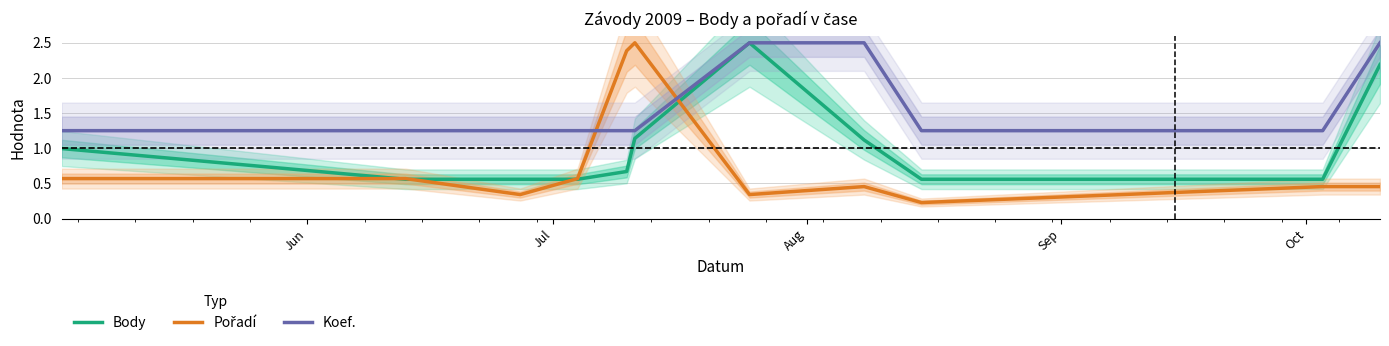

What is the highest value of the Koef. series?

2.5